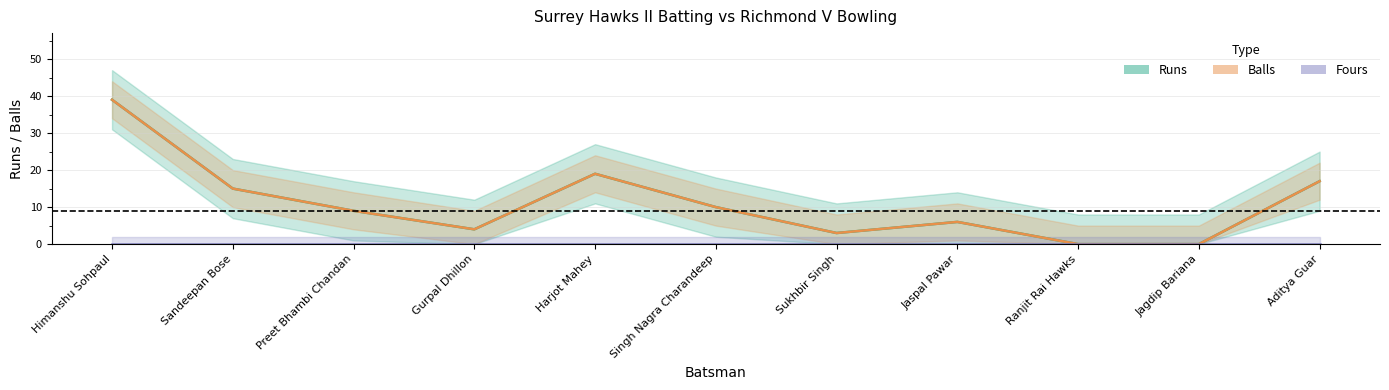

How many distinct data groups are displayed?

3